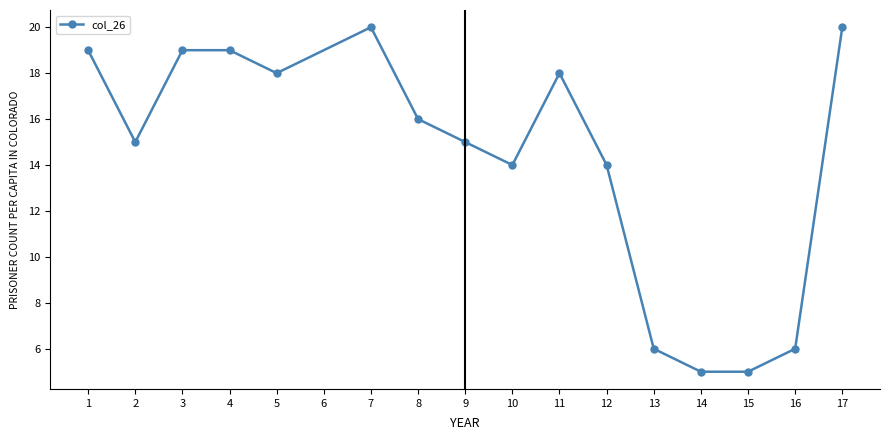

What is the sum of all values?

229